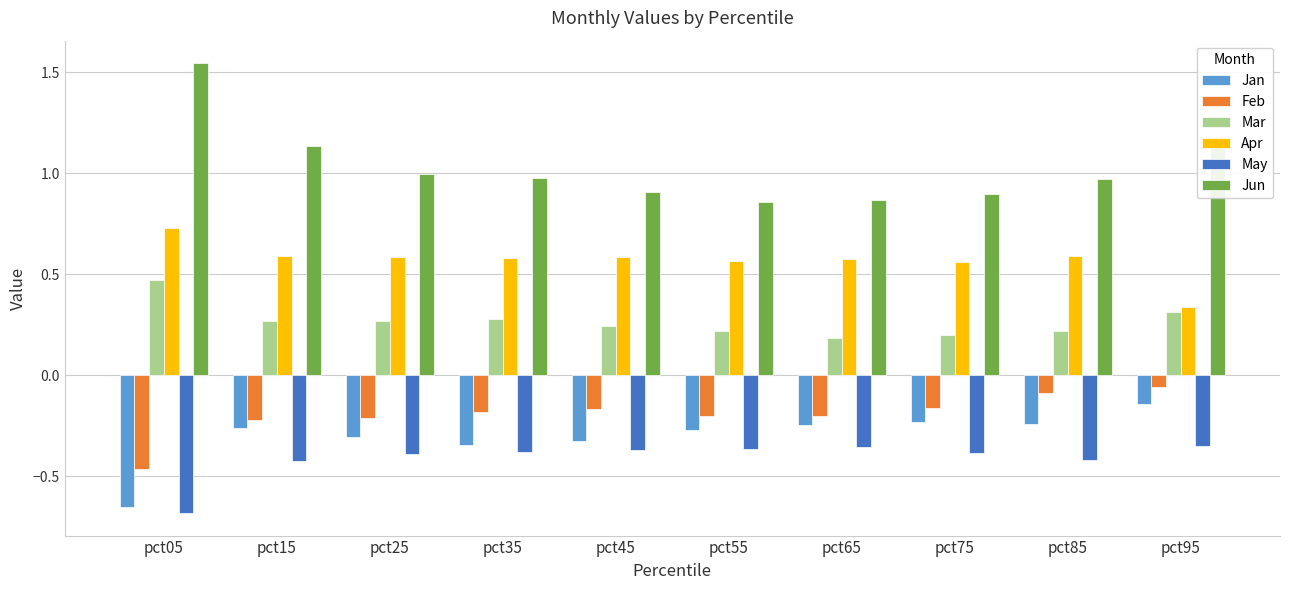

At pct35, list the series in order from smallest to largest.

May, Jan, Feb, Mar, Apr, Jun